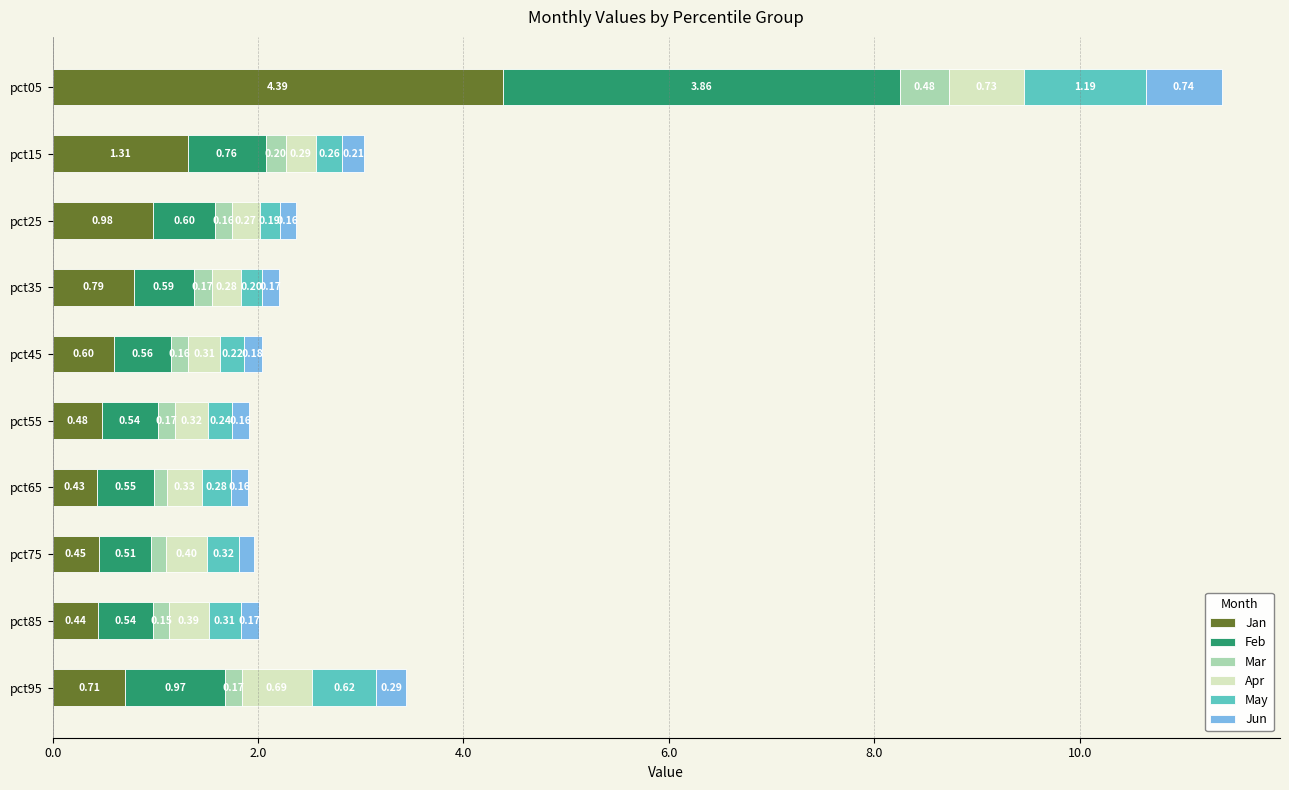

What is the total value across all series at pct65?

1.9